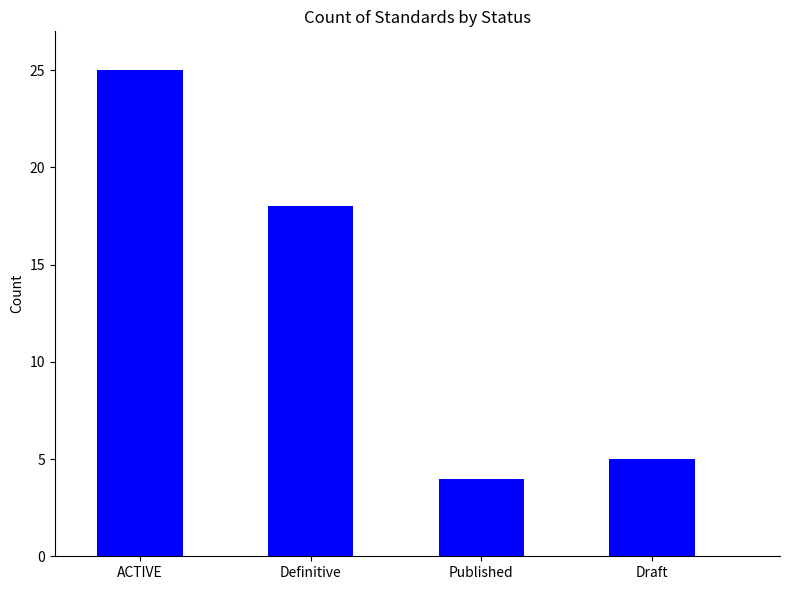

Count the number of data series in this chart.

1